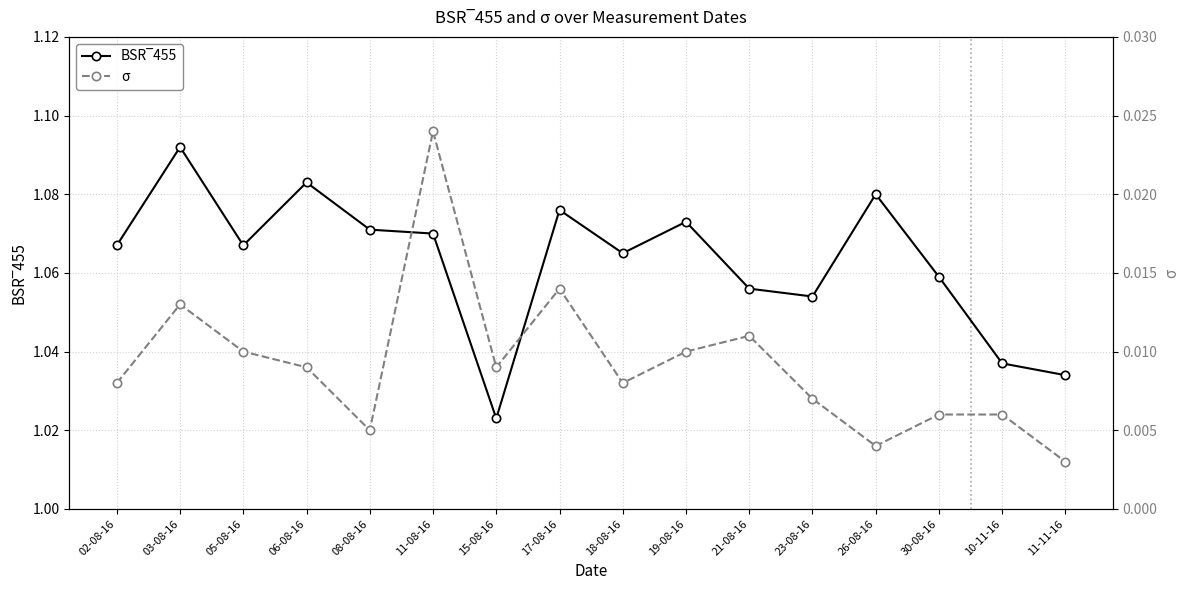

Reading right to left, what are all the values shown in this chart?

BSR‾455: 1.0	1.0	1.1	1.1	1.1	1.1	1.1	1.1	1.1	1.0	1.1	1.1	1.1	1.1	1.1	1.1
σ: 0.0	0.0	0.0	0.0	0.0	0.0	0.0	0.0	0.0	0.0	0.0	0.0	0.0	0.0	0.0	0.0